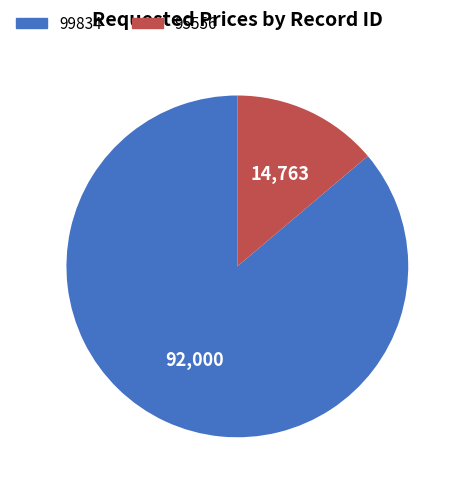

Which category has the biggest portion of the pie?

99834